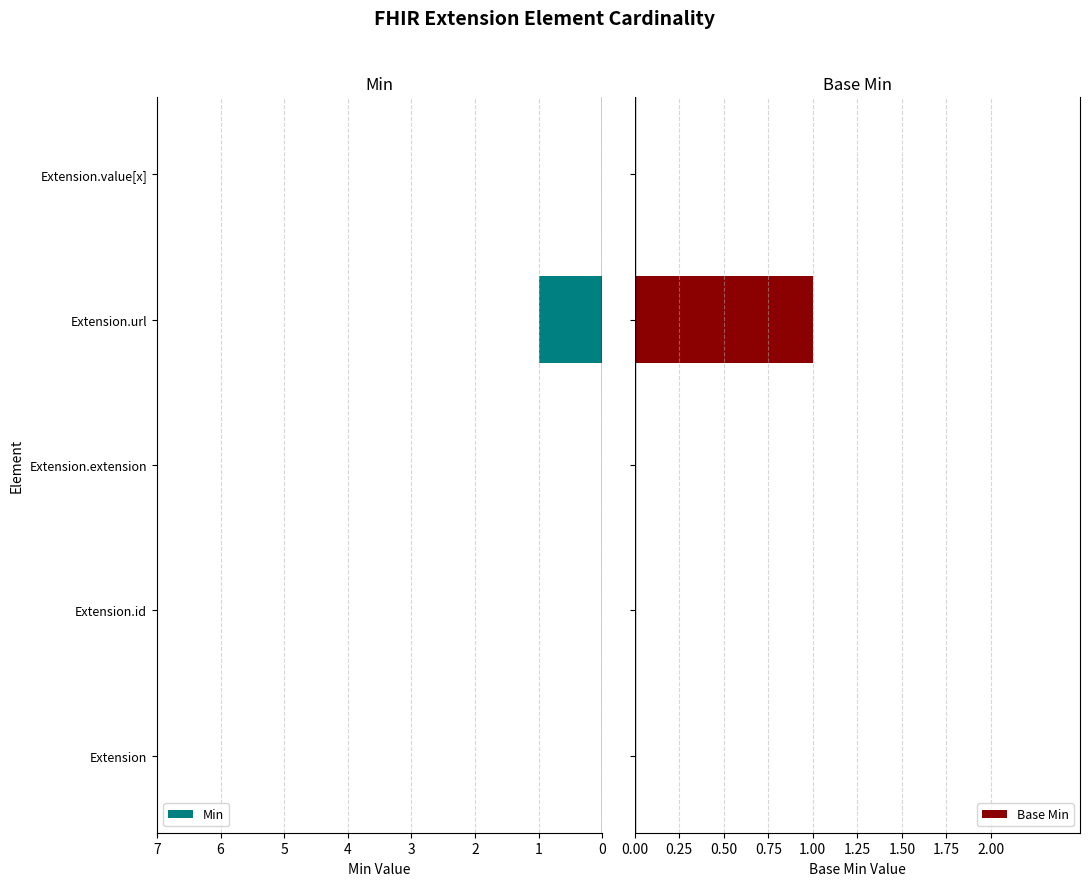

How many data points does each series have?

5